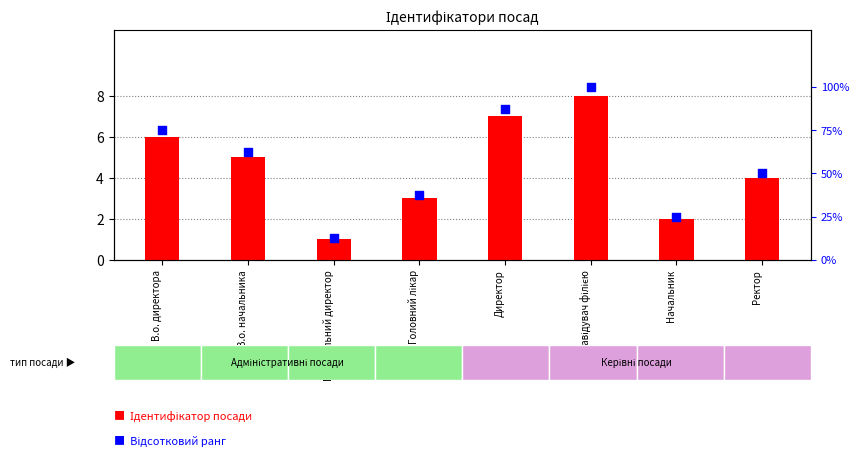

Which series reaches the minimum Y coordinate?

Ідентифікатор